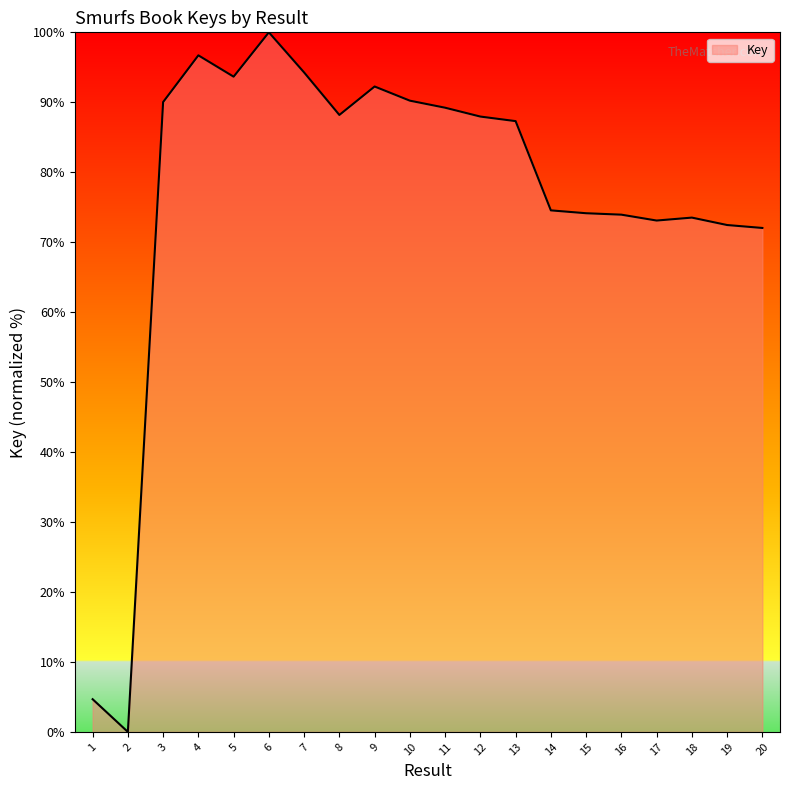

What is the ratio of the value at 8 to the value at 20?

1.2